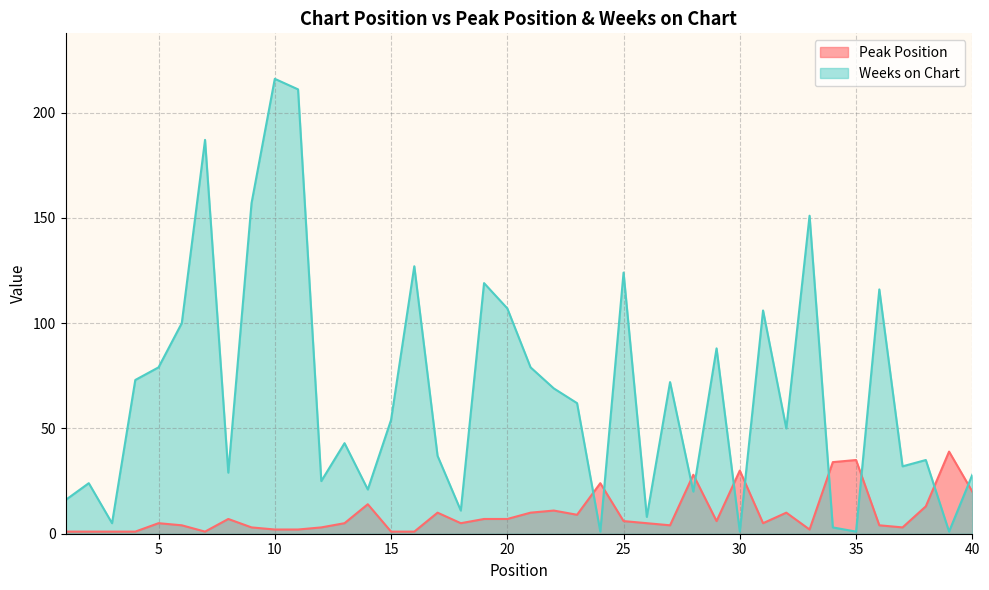

What is the total value across all series at 17?

47